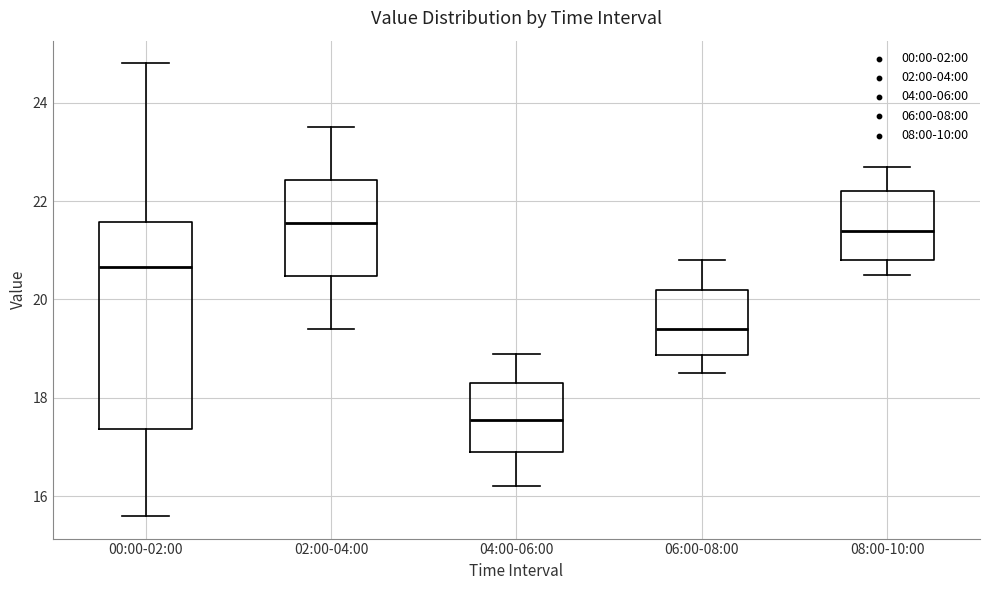

Which box has the lowest median line?

04:00-06:00